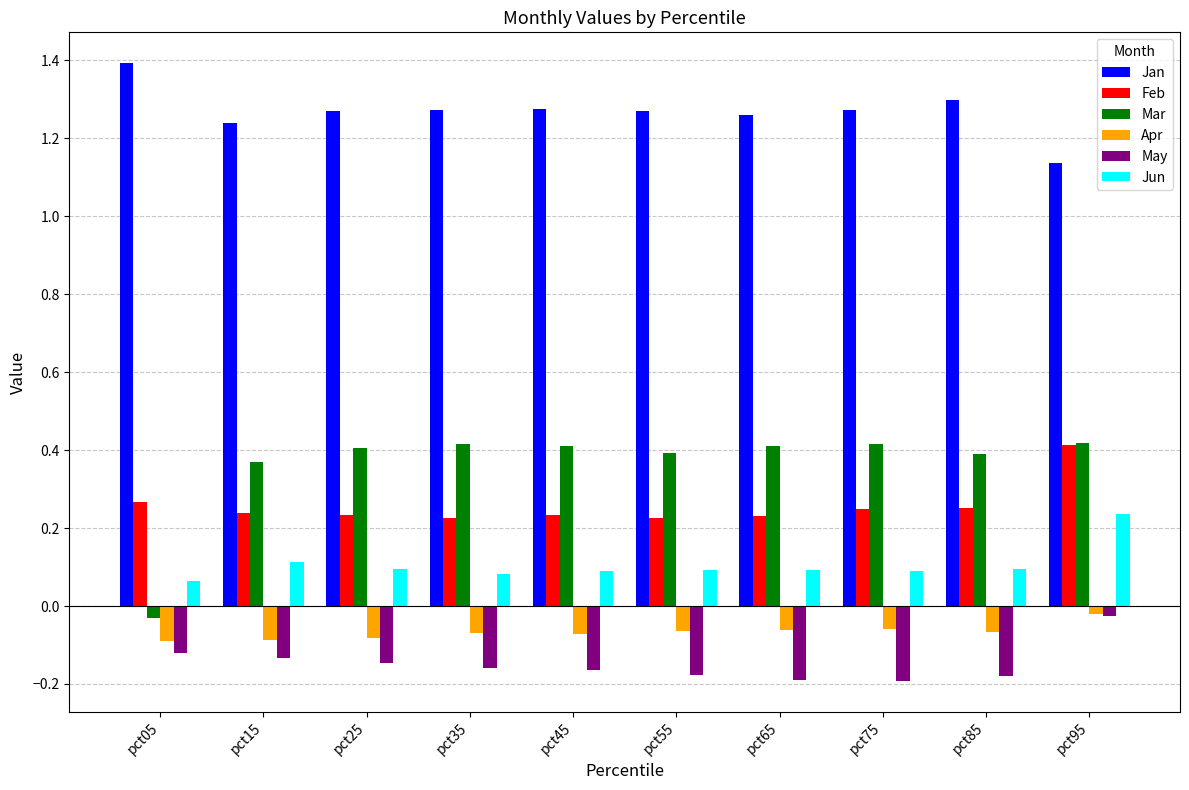

Count the number of data series in this chart.

6